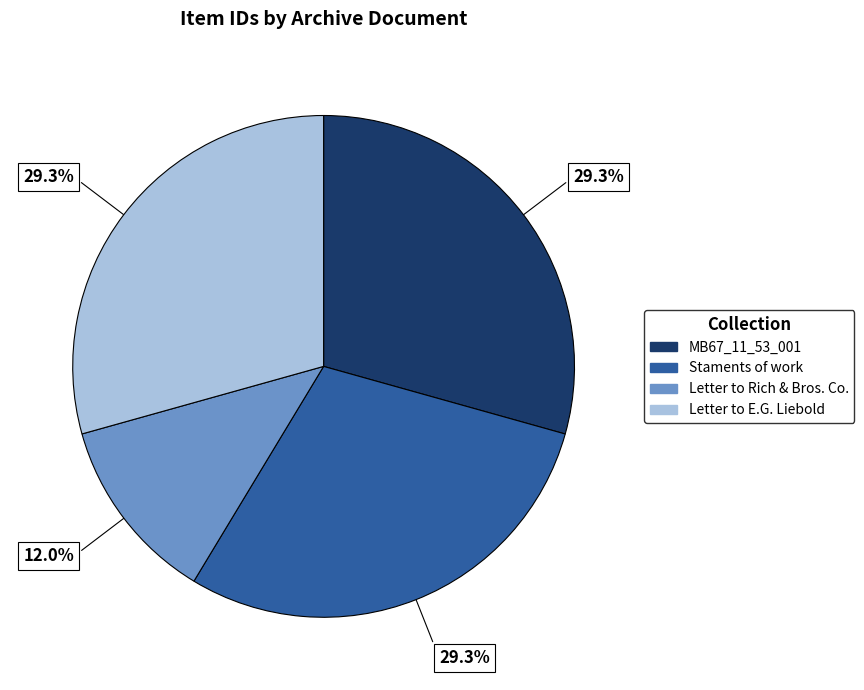

To the nearest percent, what is the combined percentage of Letter to Rich & Bros. Co. and MB67_11_53_001?

41%